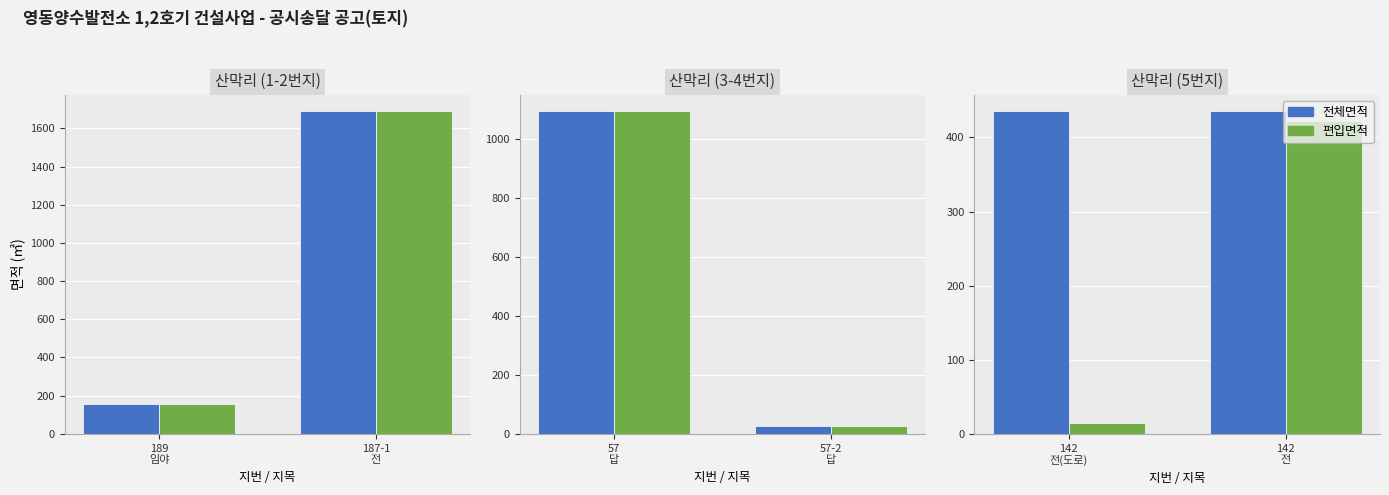

Which series has the largest total across all categories?

전체면적